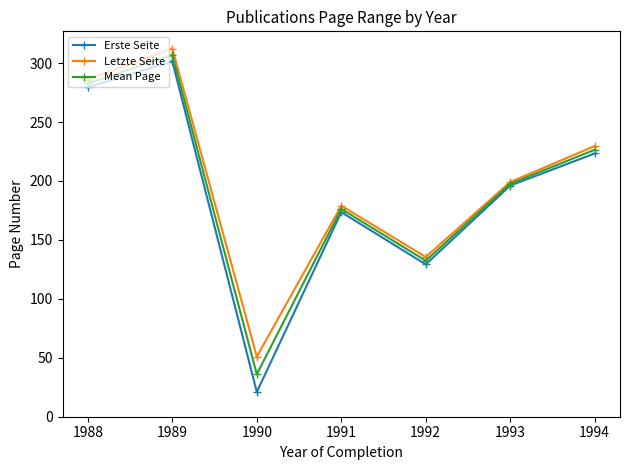

Which series has the largest range (max minus min)?

Erste Seite